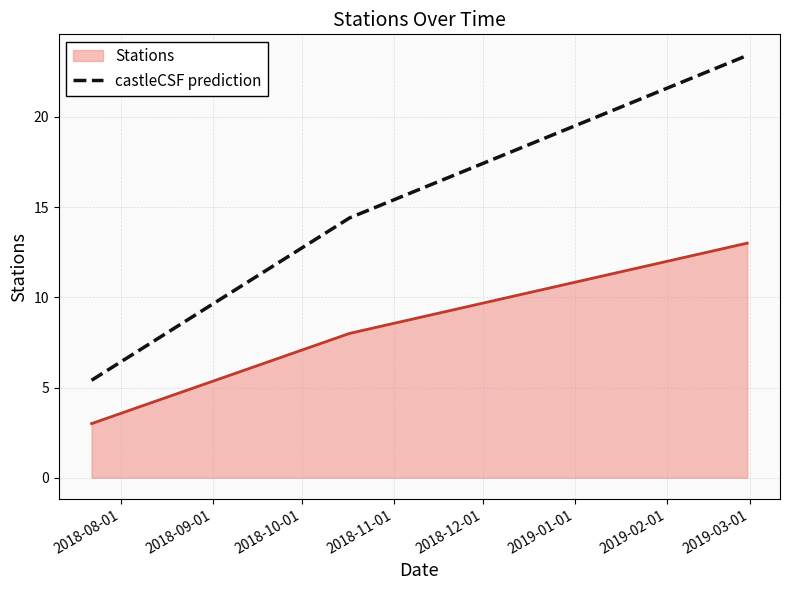

What is the difference between the second highest and minimum values in the Stations series?

5.0